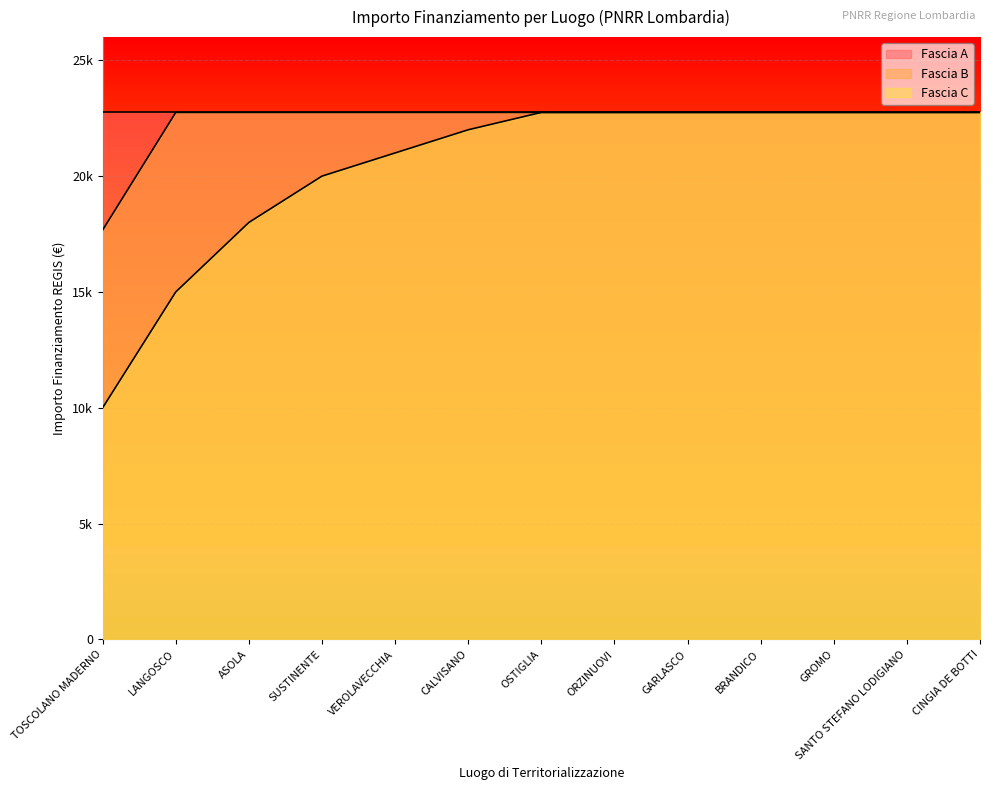

What are all the series names shown in the legend?

Fascia A, Fascia B, Fascia C